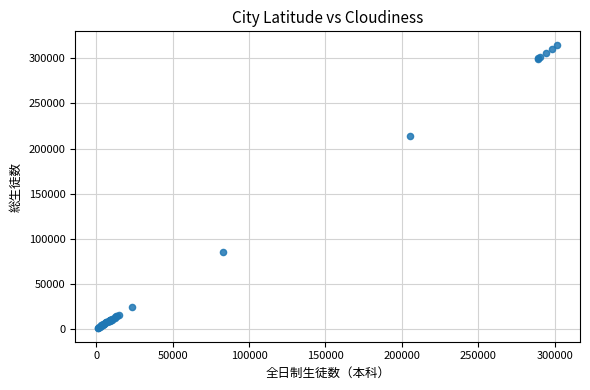

What Y value in the scatter plot is closest to 157817?

213722